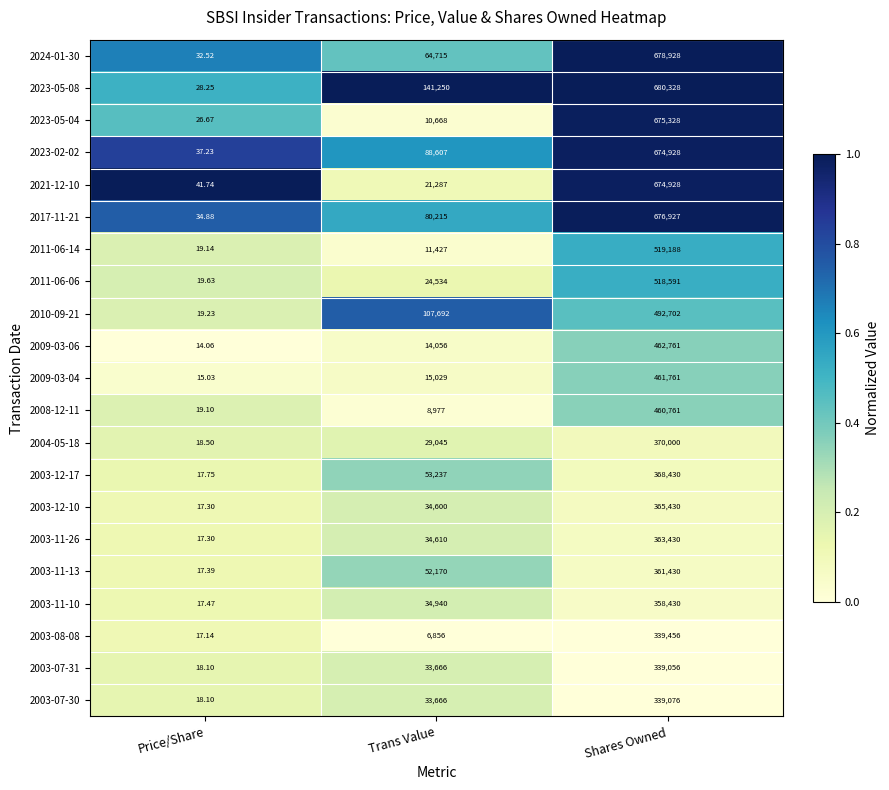

Is the value of 2009-03-04 at Trans Value greater than the value of 2010-09-21 at Shares Owned?

No